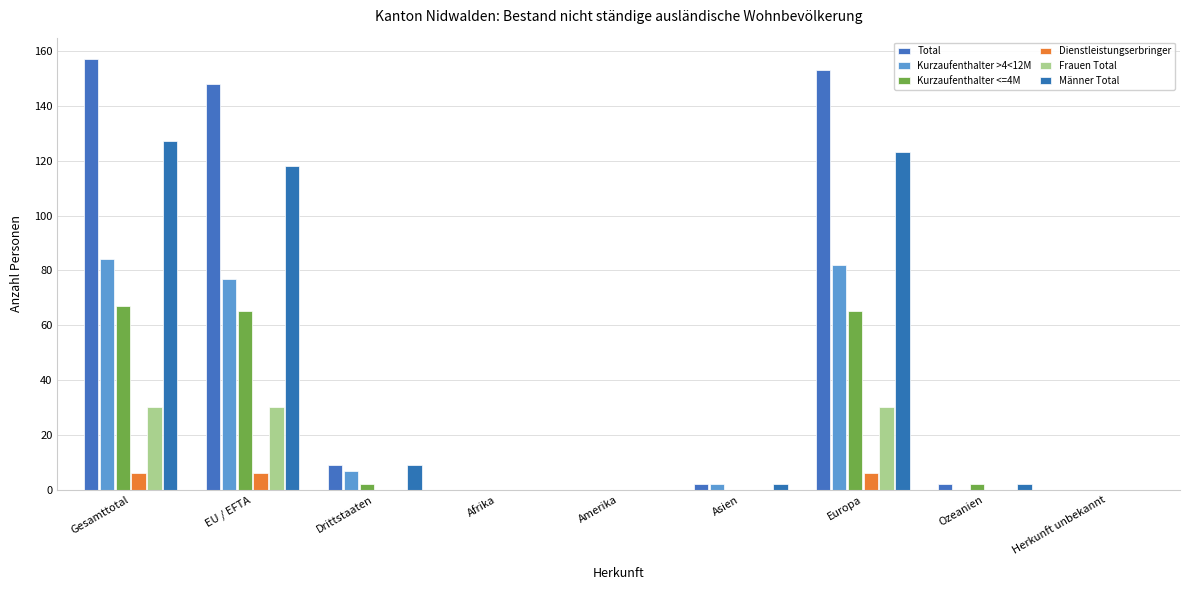

Is the value of Frauen Total at Herkunft unbekannt greater than the value of Dienstleistungserbringer at Herkunft unbekannt?

No